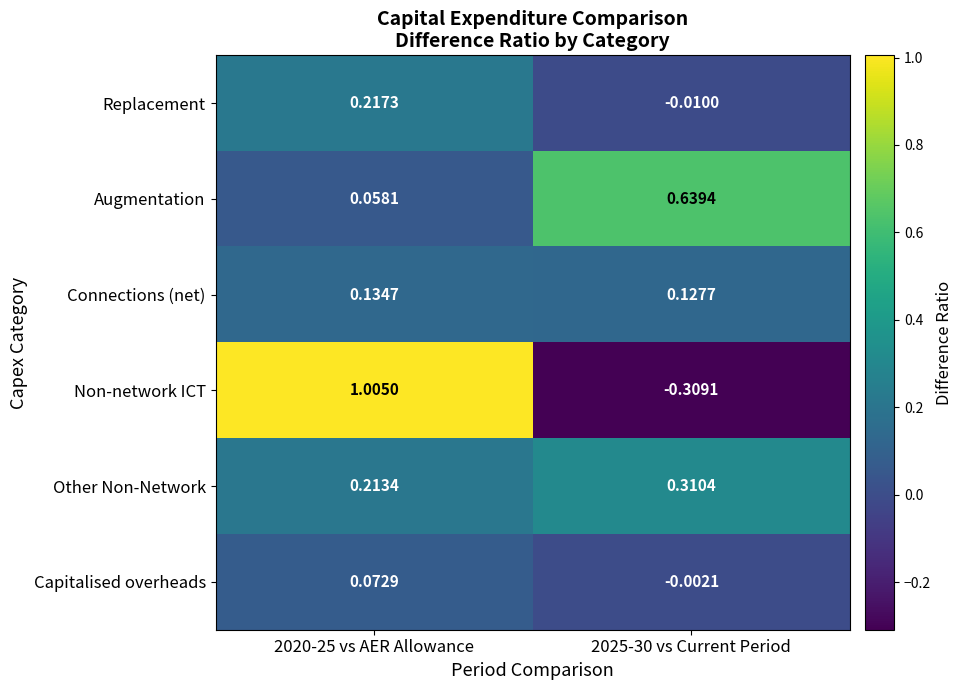

Between 2020-25 vs AER Allowance and 2025-30 vs Current Period, which series saw the biggest shift?

Non-network ICT